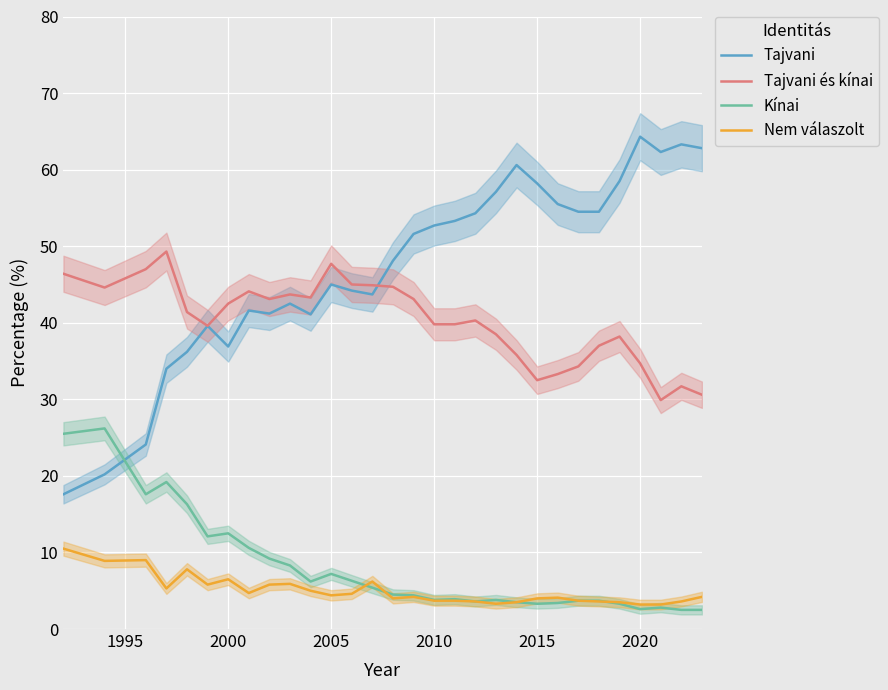

True or false: Kínai and Tajvani és kínai cross at least once.

False